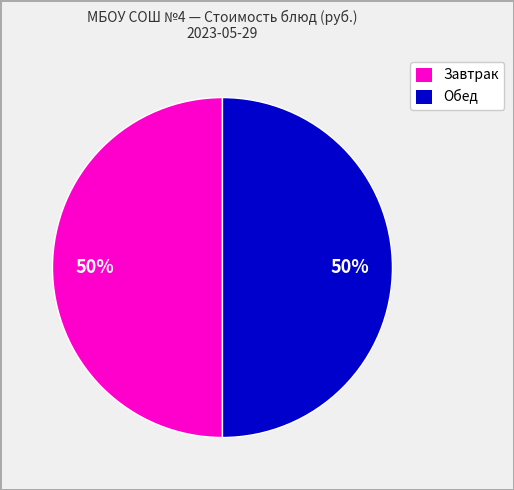

To the nearest percent, what is the average slice percentage?

50%